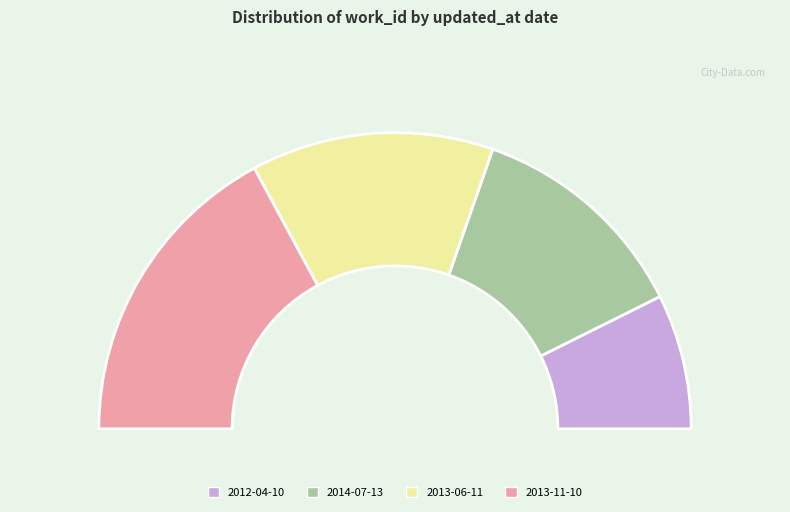

What percentage do 2012-04-10 and 2013-11-10 together represent?

49.0%